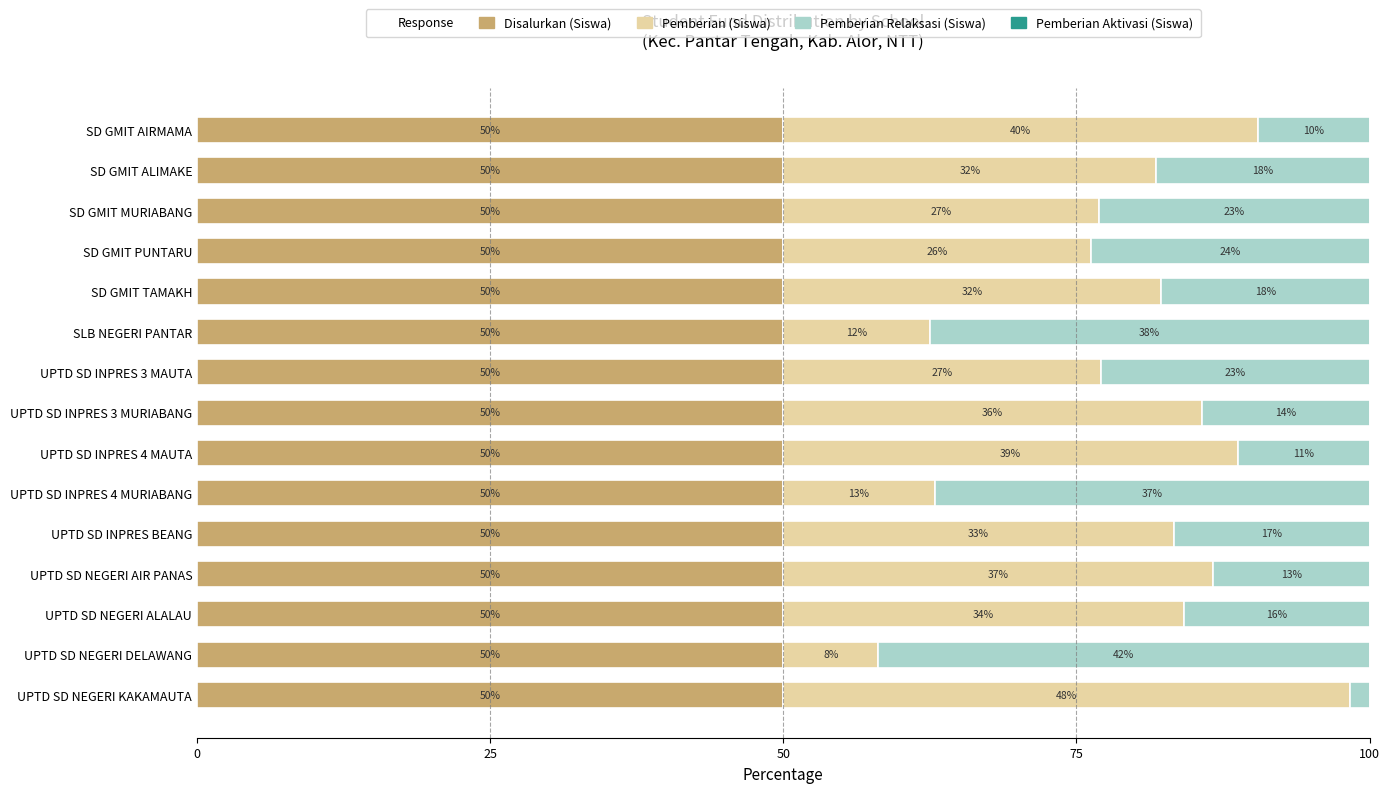

What is the lowest value of the Disalurkan (Siswa) series?

50.0